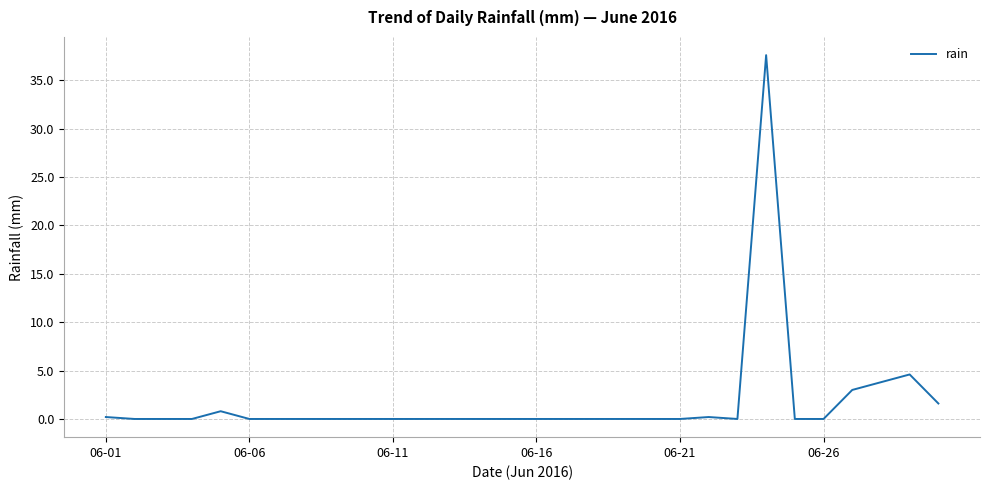

Is this an area chart (filled region under the line)?

No